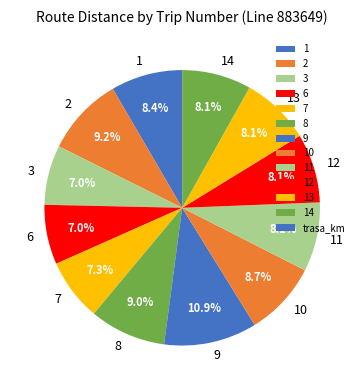

What is the largest slice in the pie chart?

9